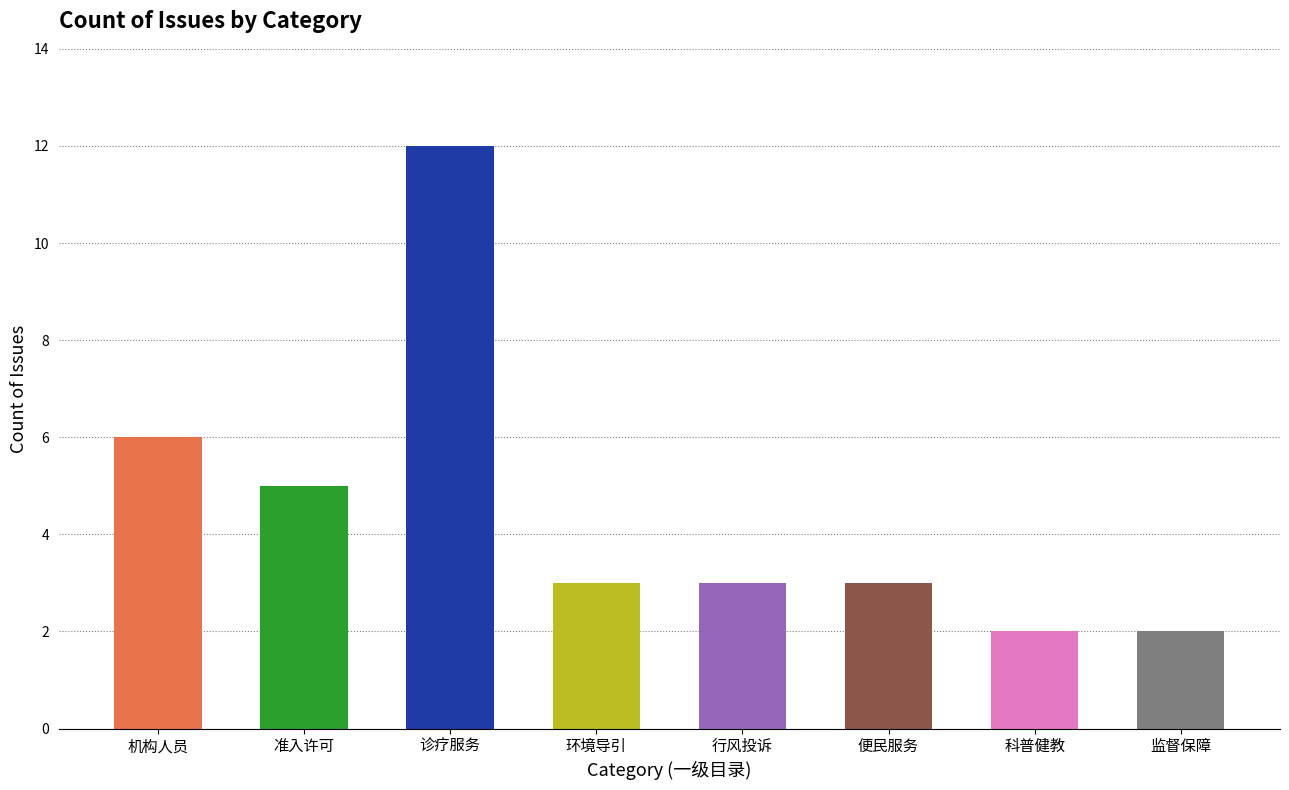

Is it true that the value at 机构人员 is 6?

True